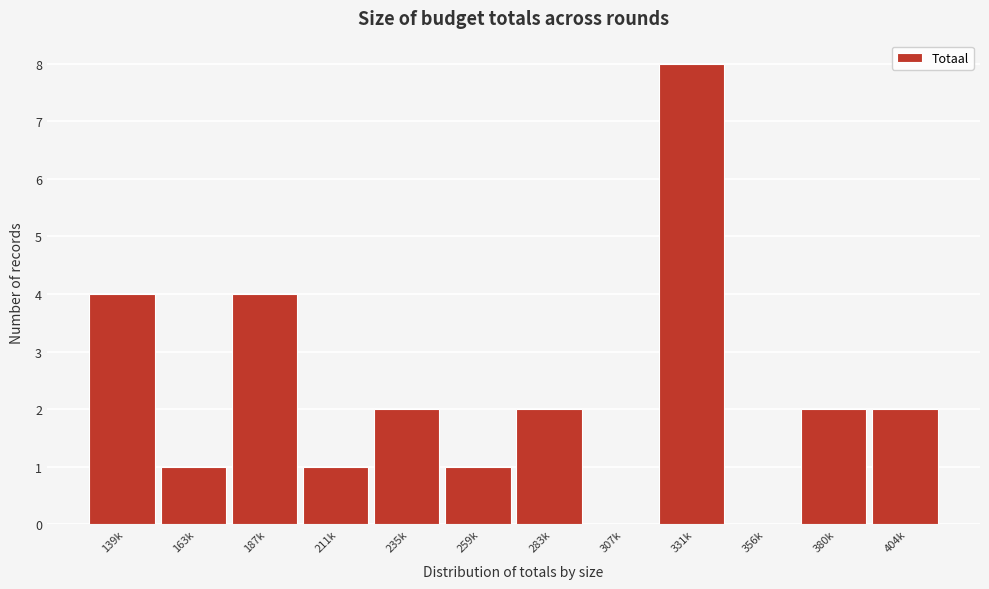

Reading left to right, what are all the values shown in this chart?

139k=4	163k=1	187k=4	211k=1	235k=2	259k=1	283k=2	307k=0	331k=8	356k=0	380k=2	404k=2